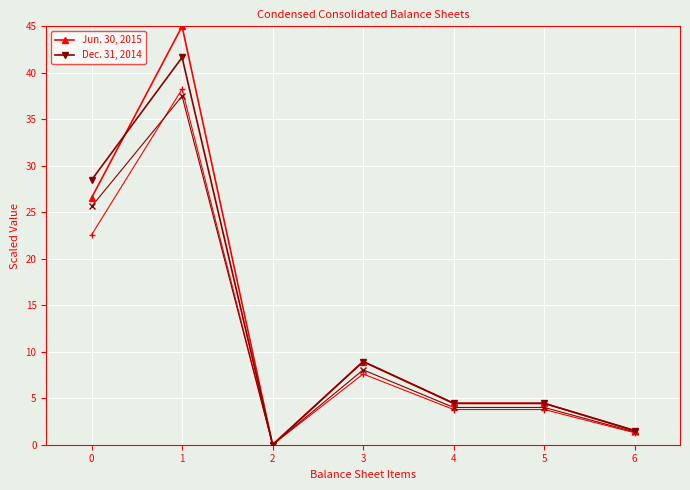

How many distinct data groups are displayed?

2